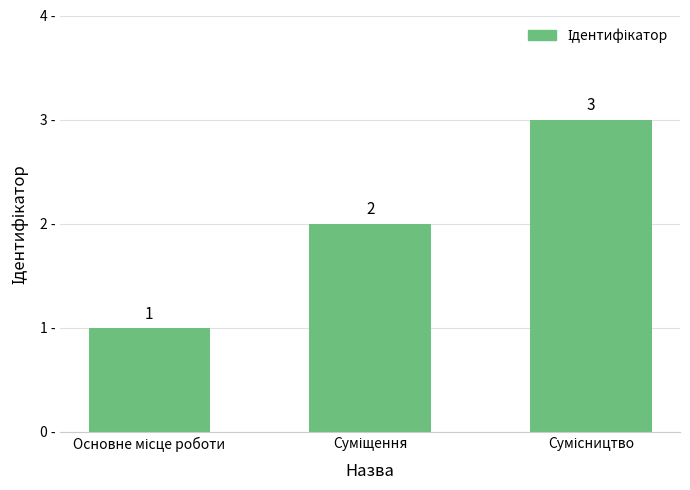

What is the maximum value shown in the chart?

3